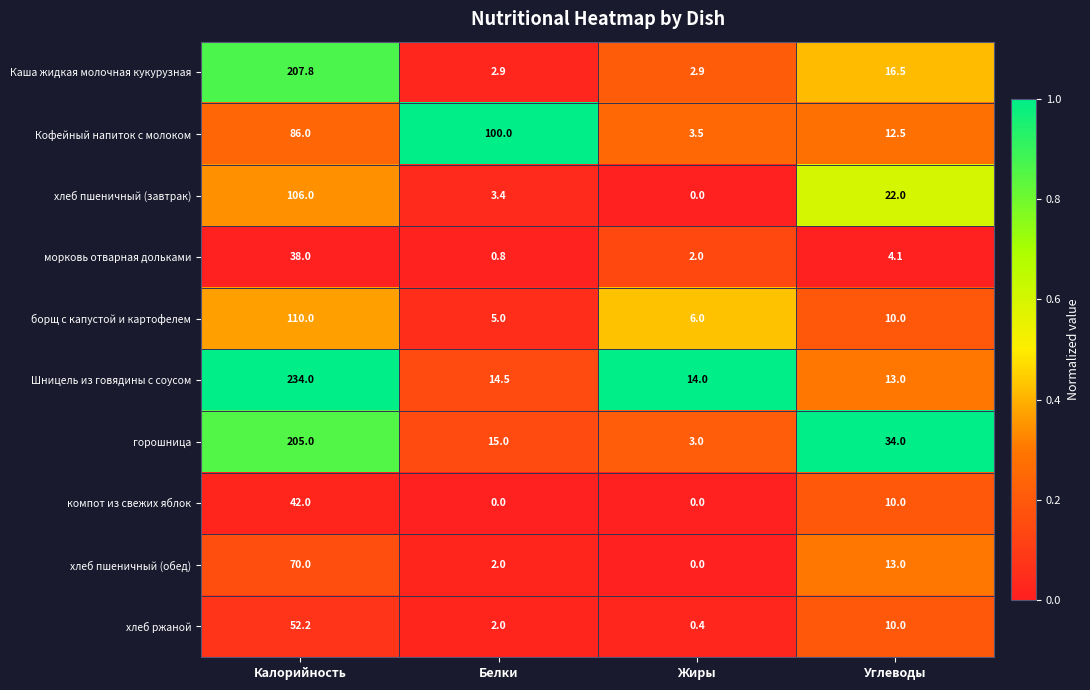

Which series has the largest total across all categories?

Шницель из говядины с соусом